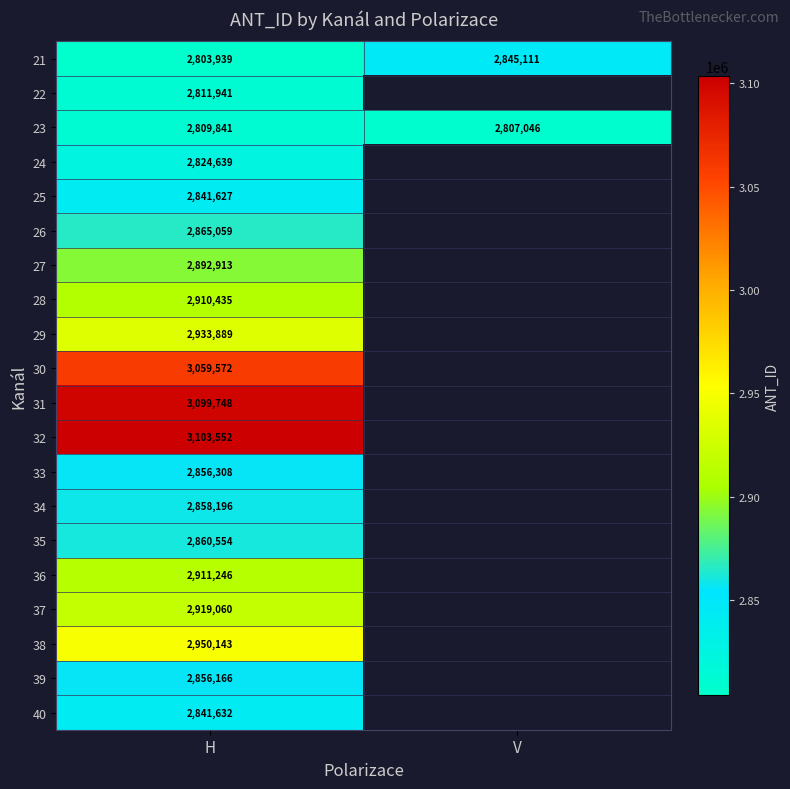

What is the spread (max minus min) of values at V?

38065.0